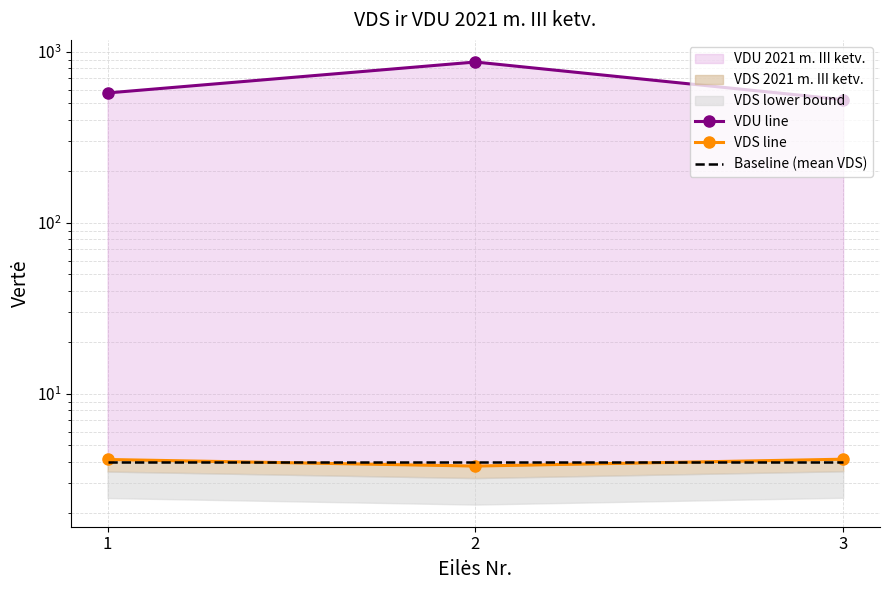

At which category is the sum across all series the highest?

2